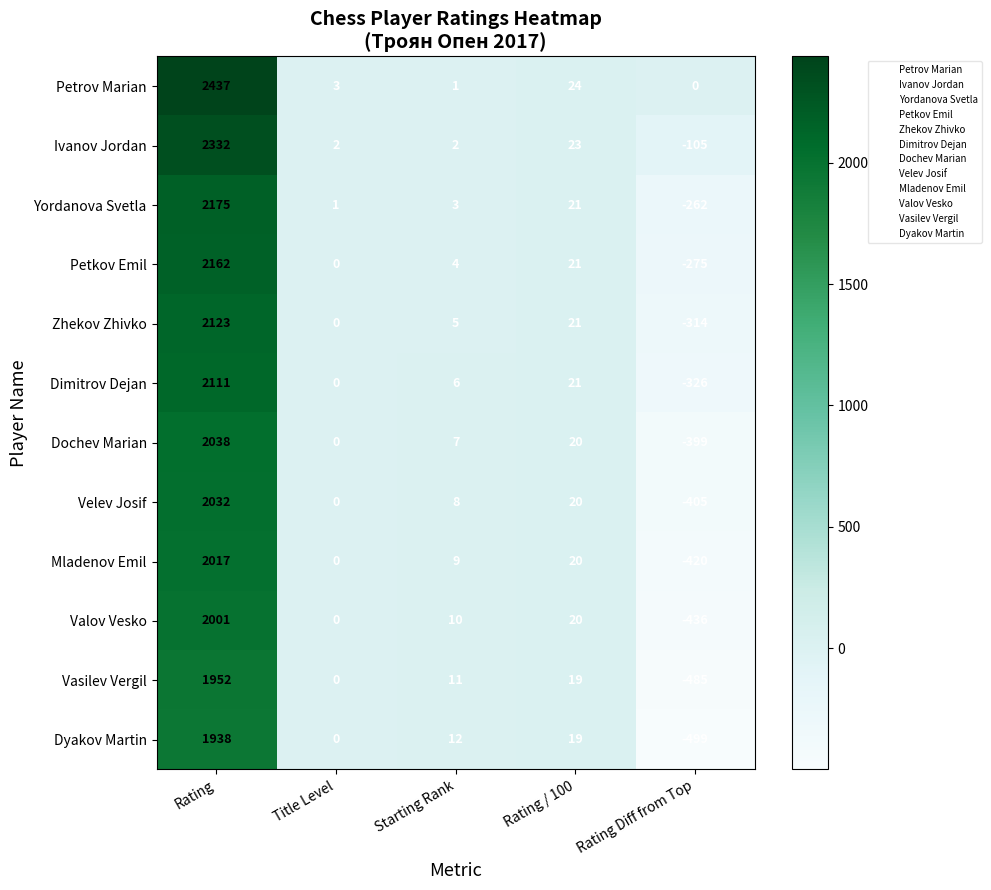

What is the lowest value of the Velev Josif series?

-405